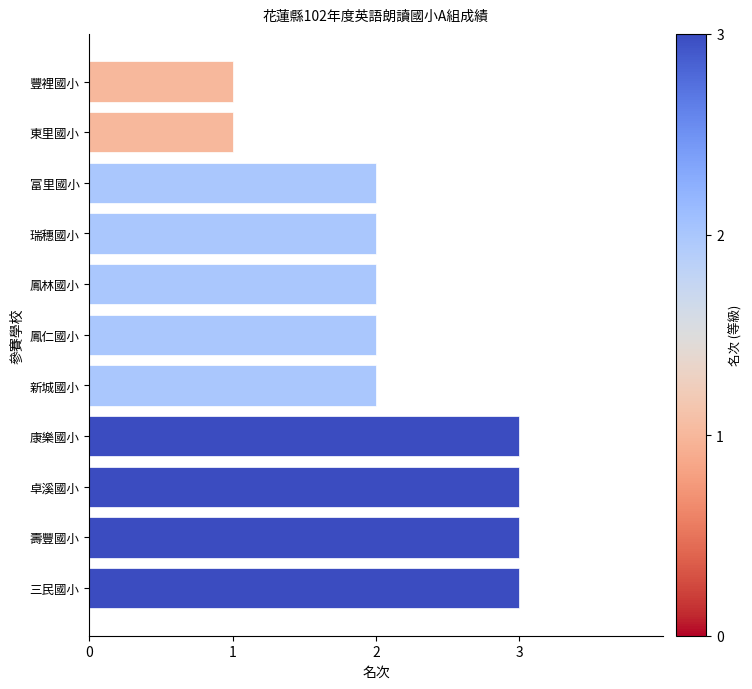

True or false: the data shows 2 at 鳳林國小.

True